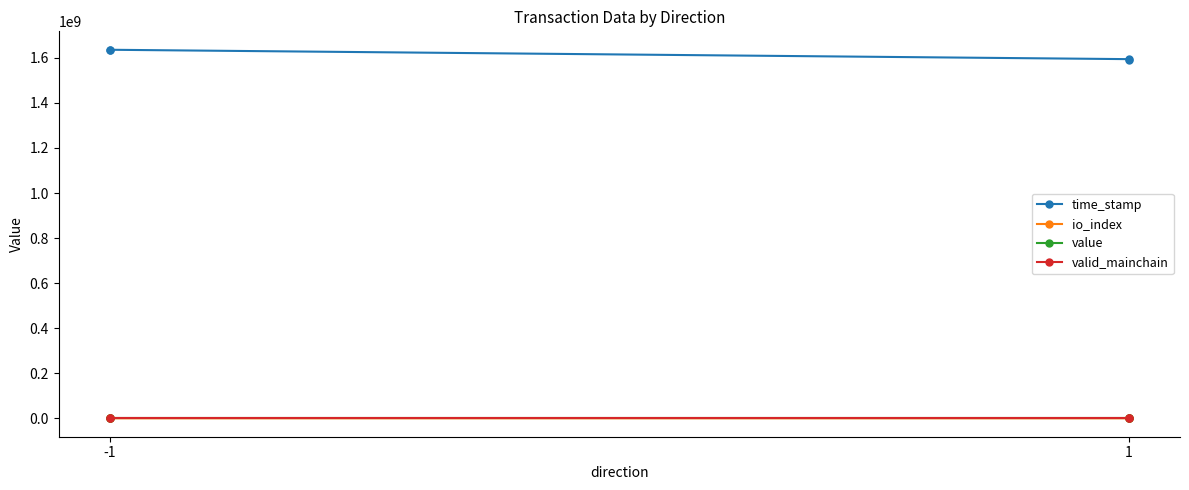

How many series are shown in this chart?

4